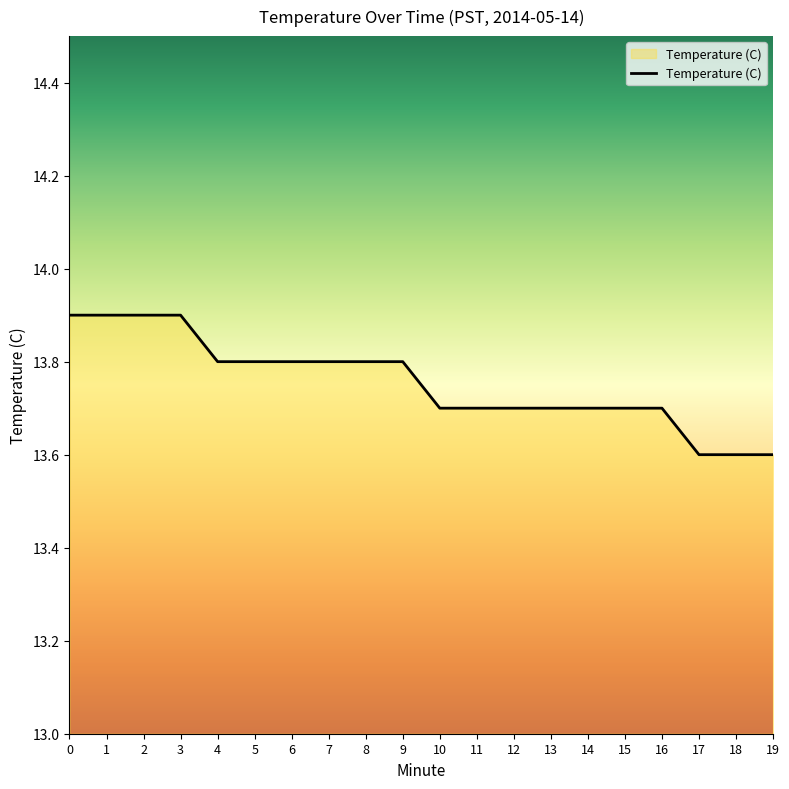

What is the approximate value at 9?

13.8